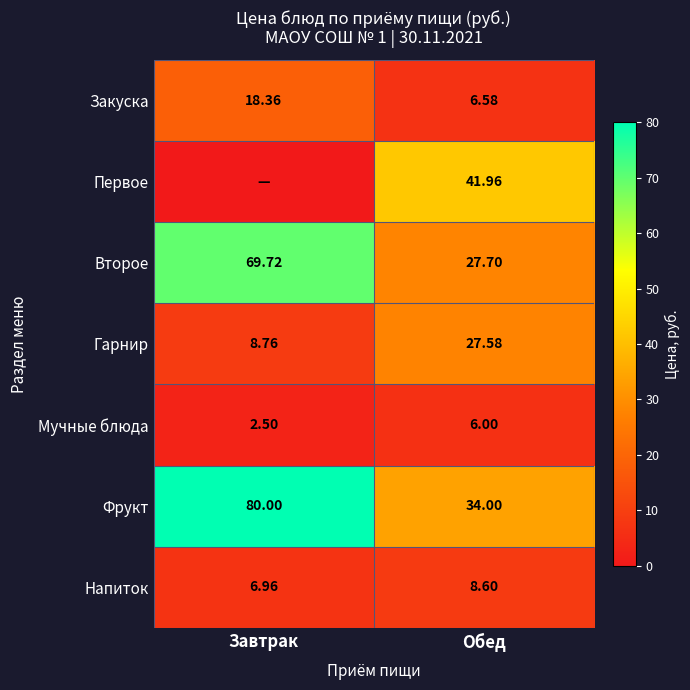

Which has a higher value, Обед or Завтрак?

Завтрак